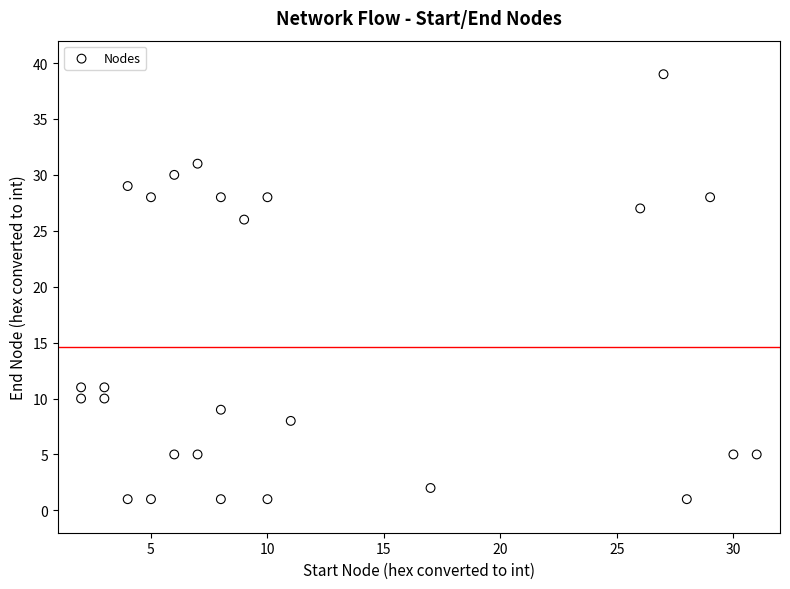

What is the range of Y values (max minus min)?

38